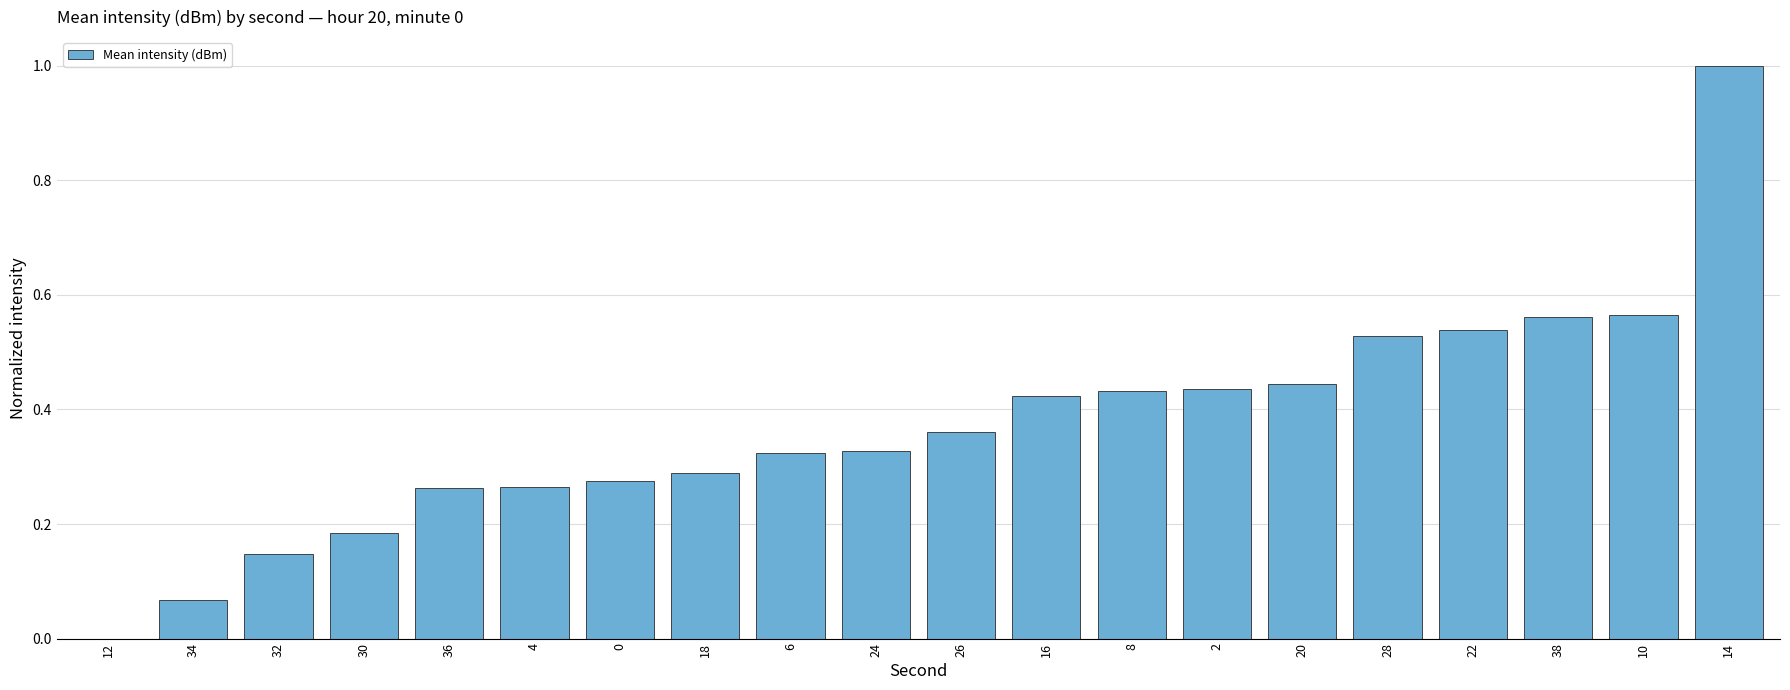

What is the maximum value shown in the chart?

1.0